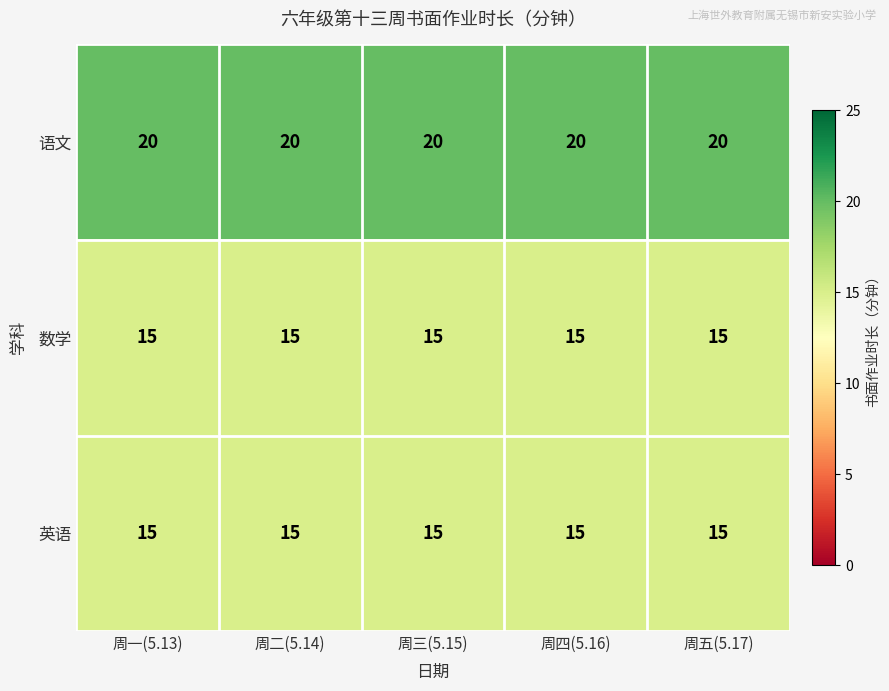

What is the difference between the highest and lowest values at 周一(5.13)?

5